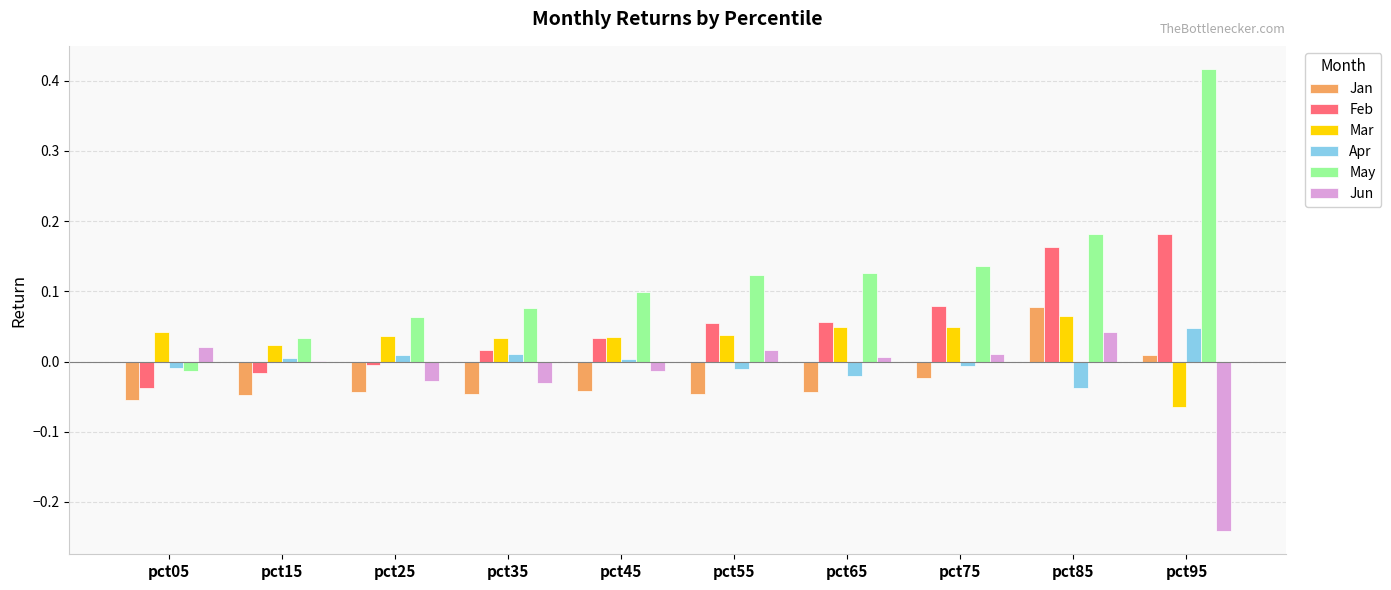

What are all the series names shown in the legend?

Jan, Feb, Mar, Apr, May, Jun